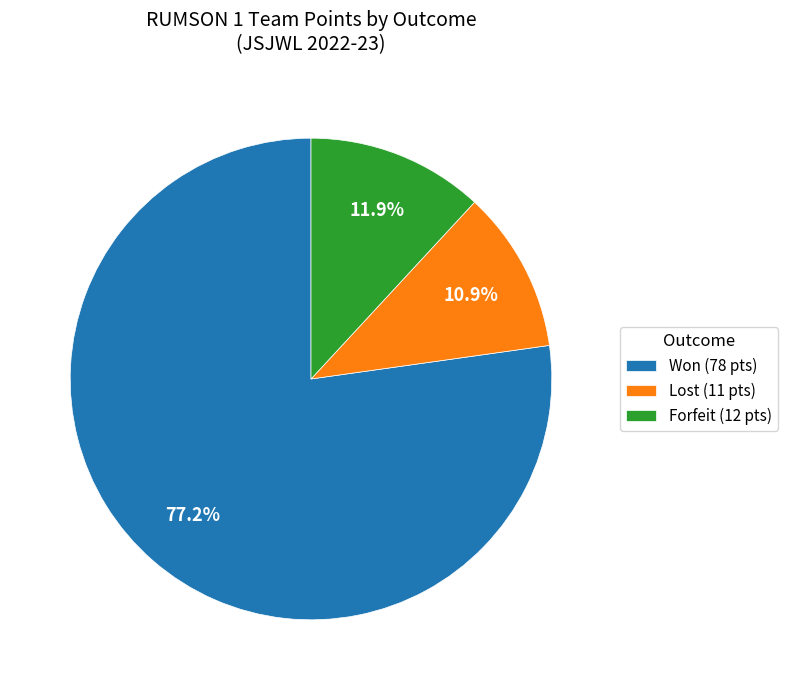

Which slice is the smallest?

Lost (11 pts)